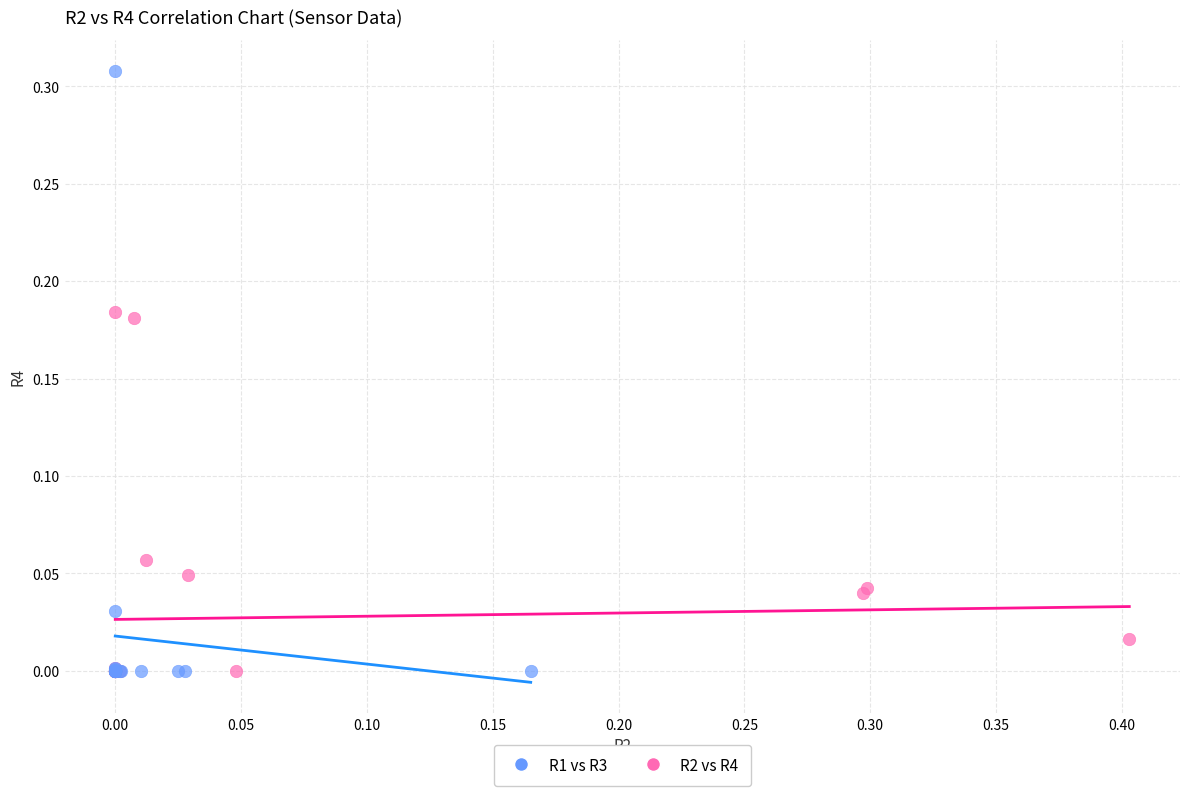

Which series contains the highest Y value?

R1 vs R3